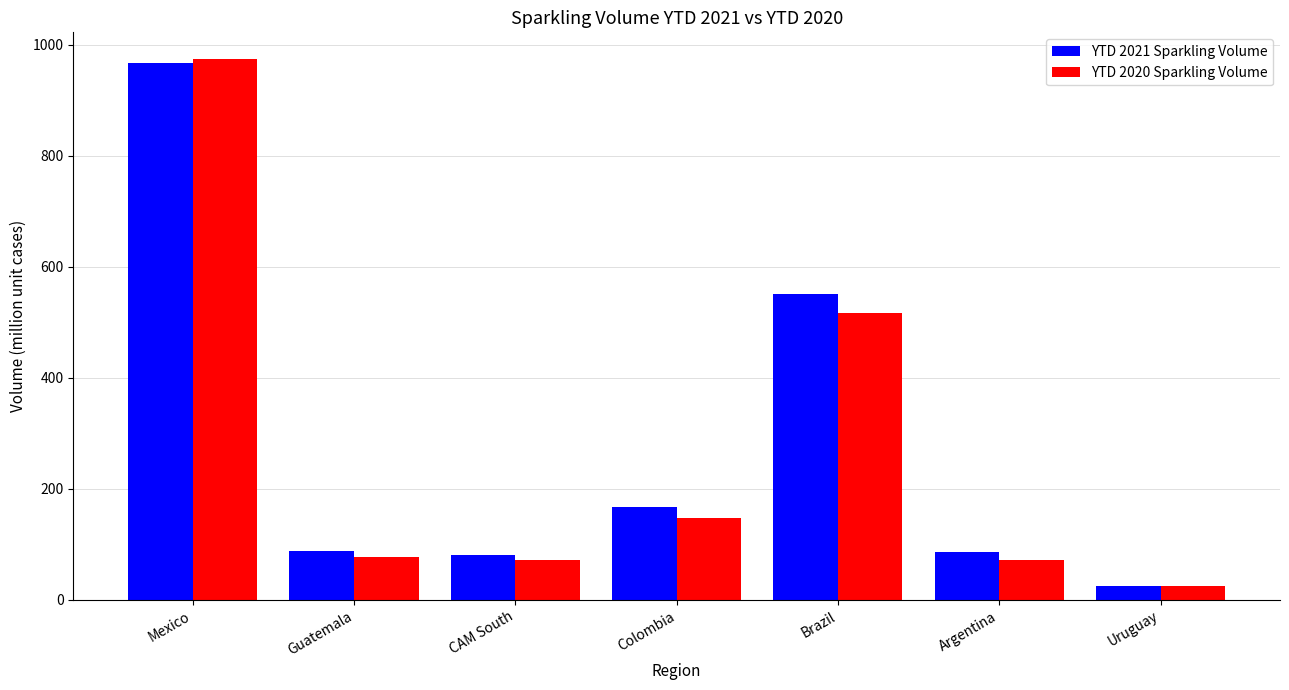

At which label is YTD 2021 Sparkling Volume closest to 496?

Brazil